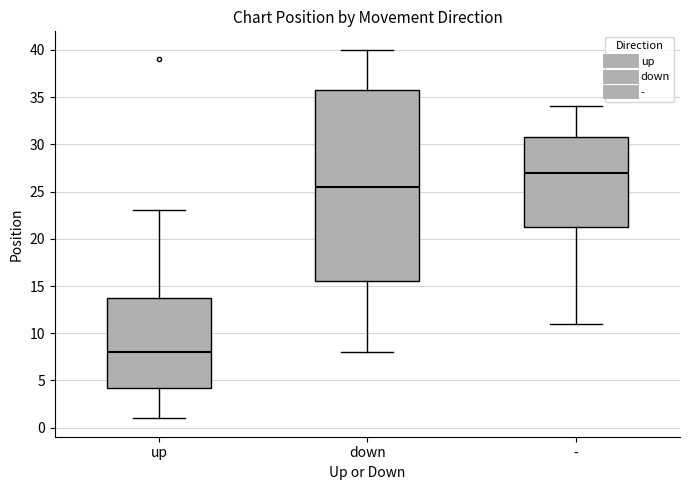

Which box has the highest median line?

-